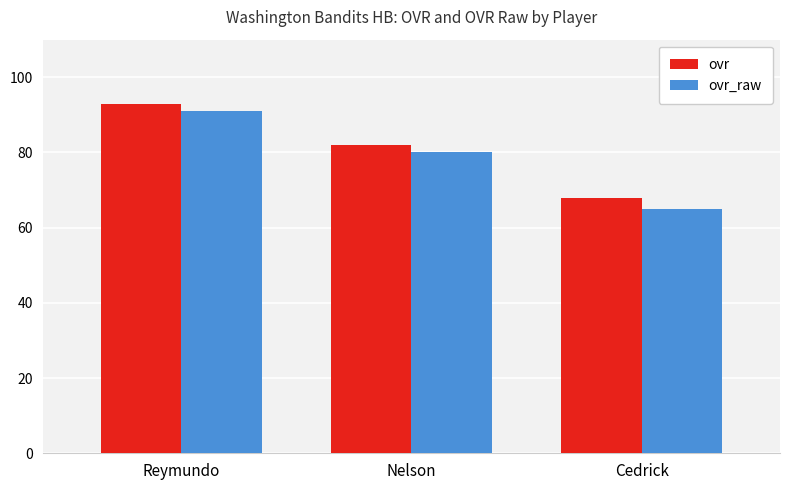

What value does the ovr_raw series have at Reymundo, to the nearest 5?

90